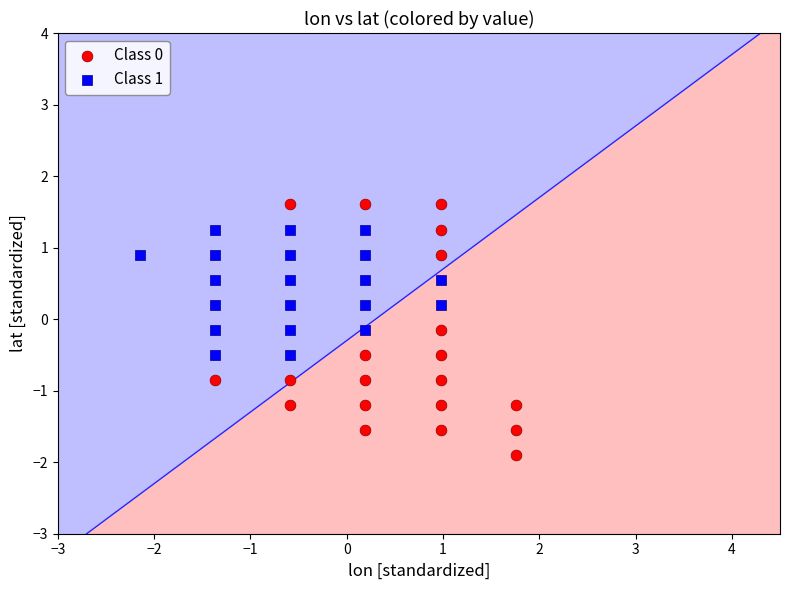

Which series has the widest spread of Y values?

Class 0